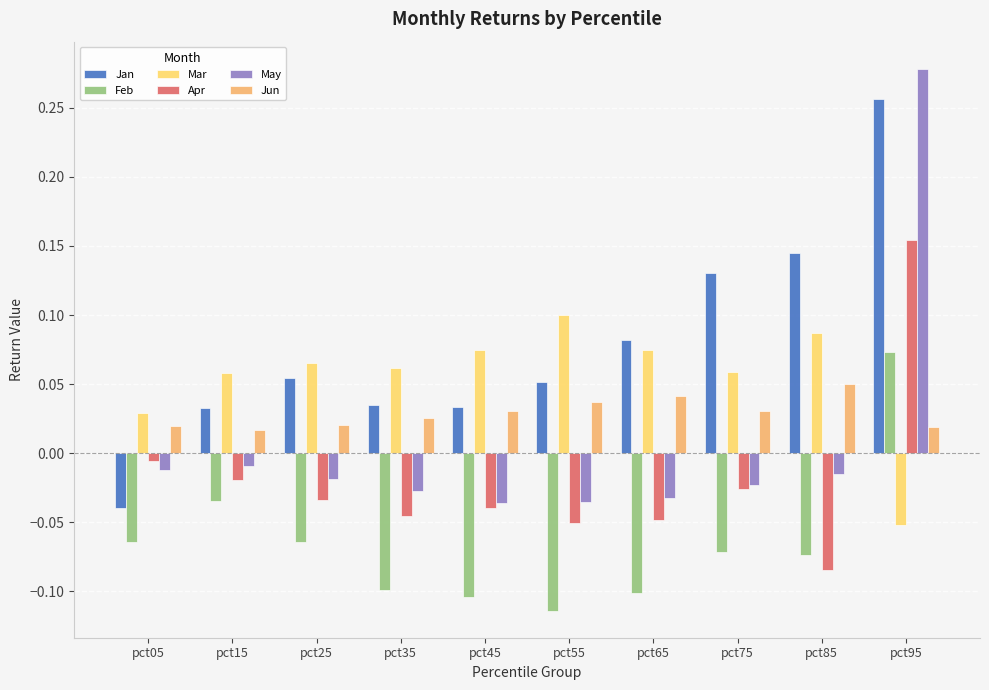

How many groups of bars are there?

10